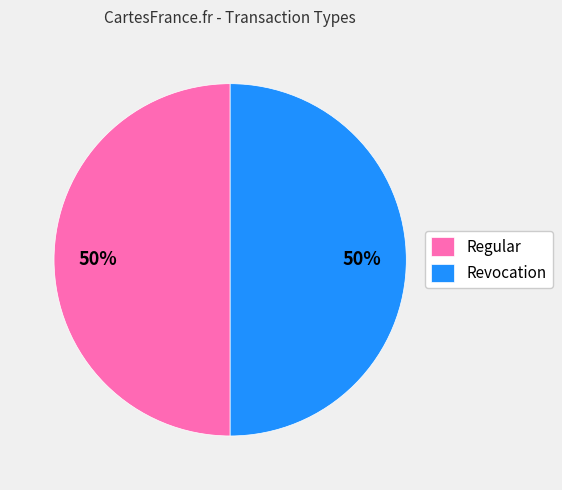

To the nearest percent, what percentage of the pie is Regular?

50%